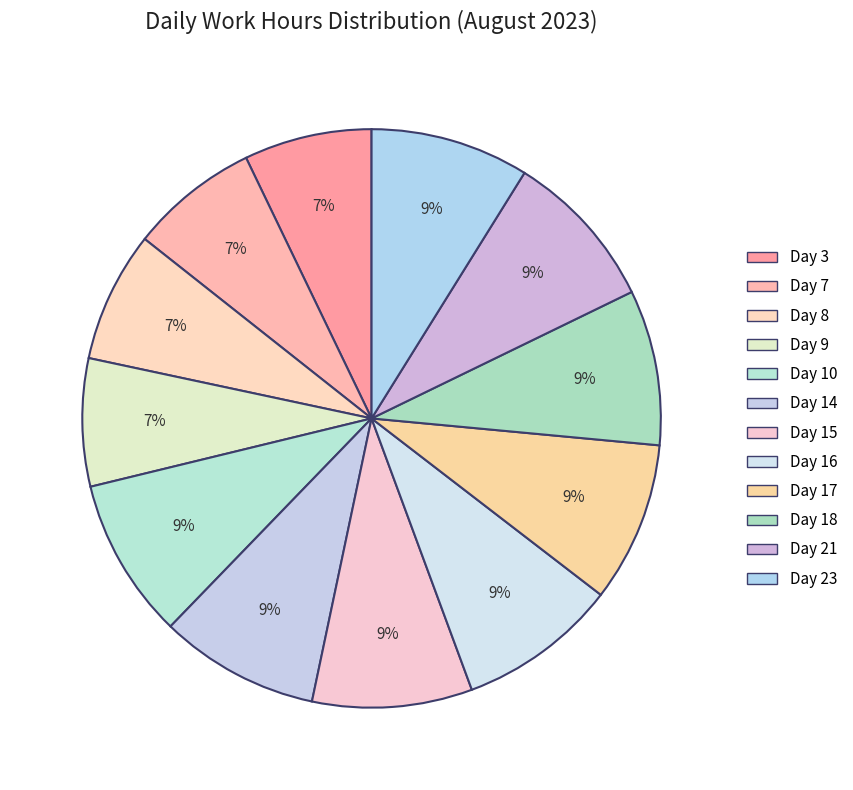

To the nearest percent, what is the difference between the largest and smallest slice percentages?

2%